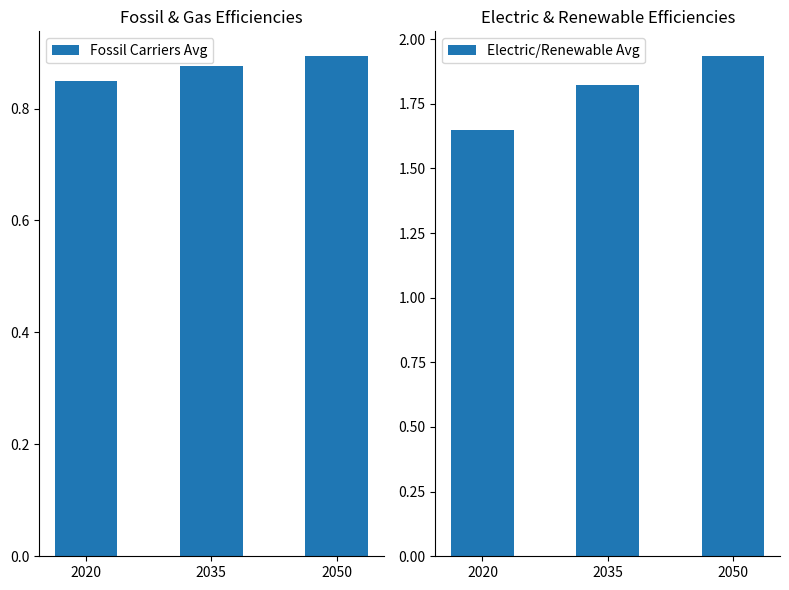

What is the average value of the Electric/Renewable Avg series?

1.8